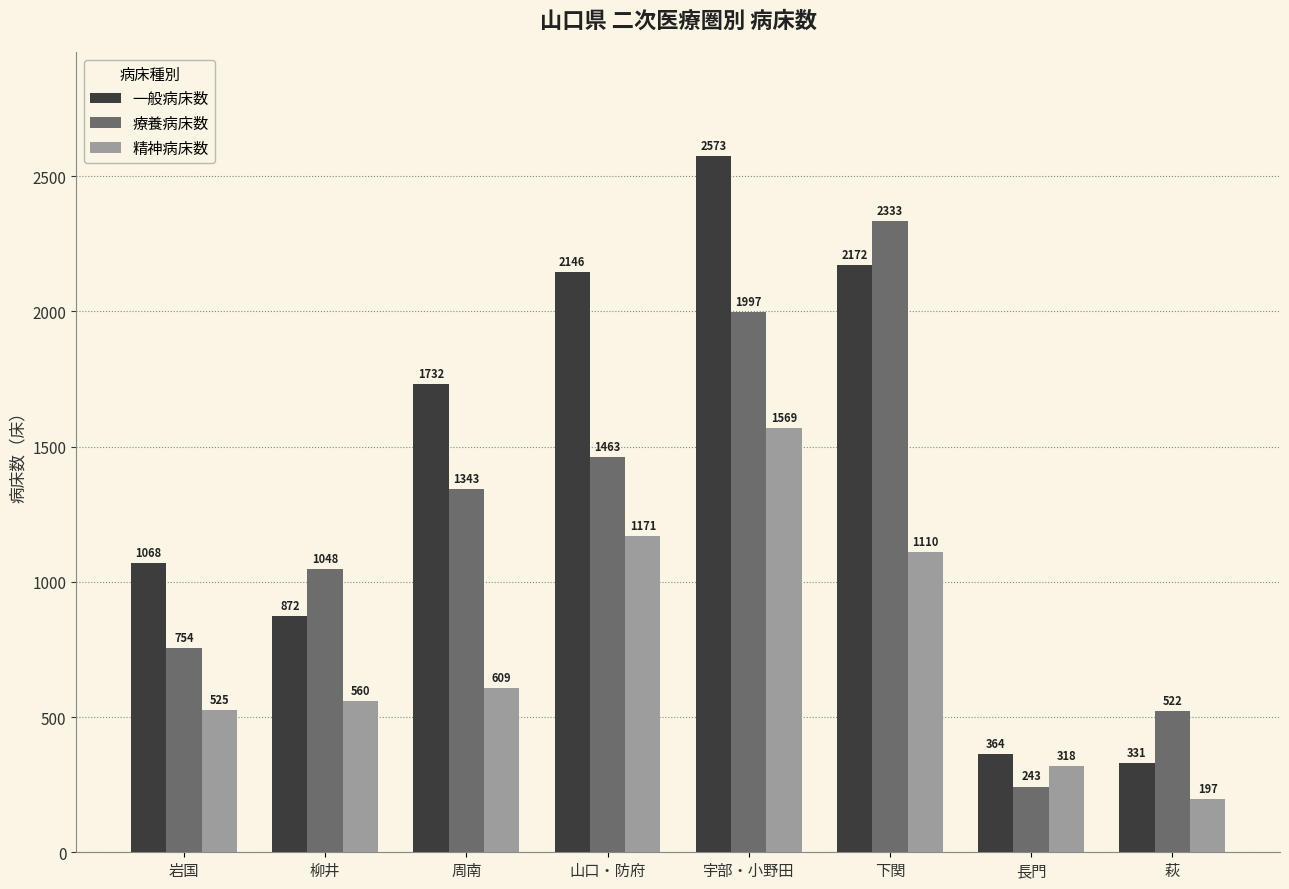

Between 岩国 and 周南, which series saw the biggest shift?

一般病床数